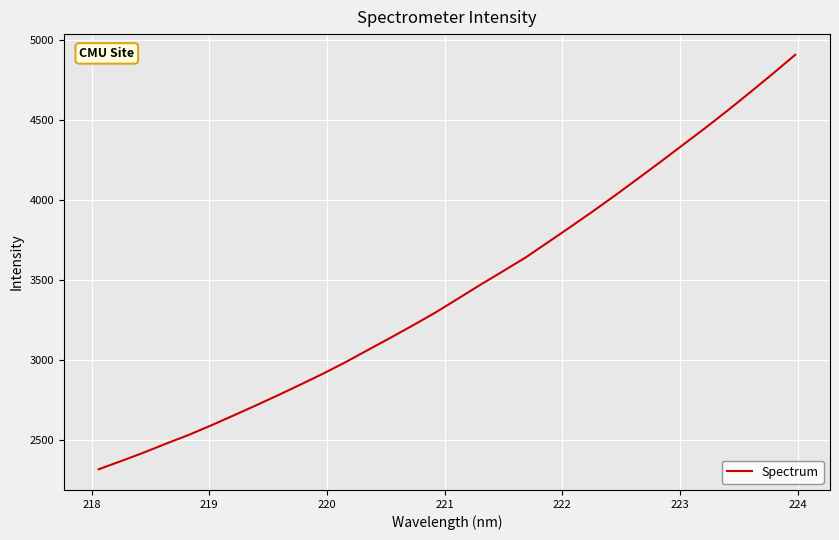

What is the smallest value displayed?

2316.3